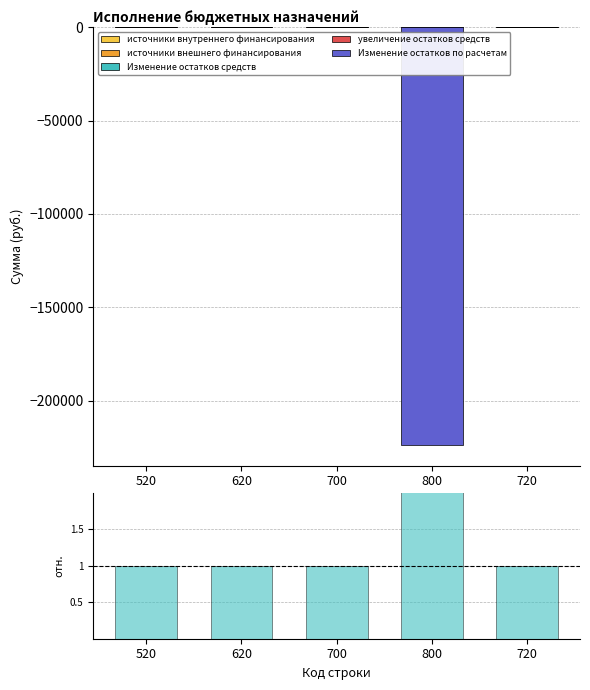

At which category does the chart reach its peak across all series?

800